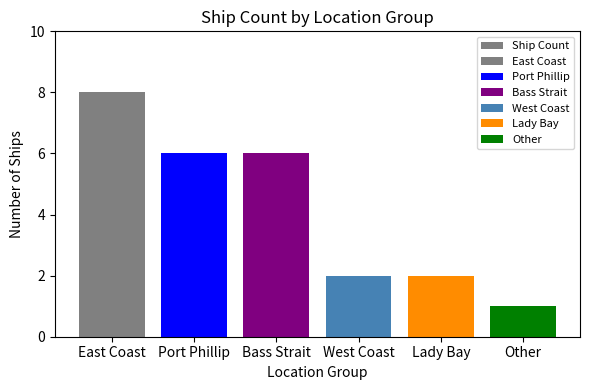

Which label corresponds to the smallest value in the chart?

Other